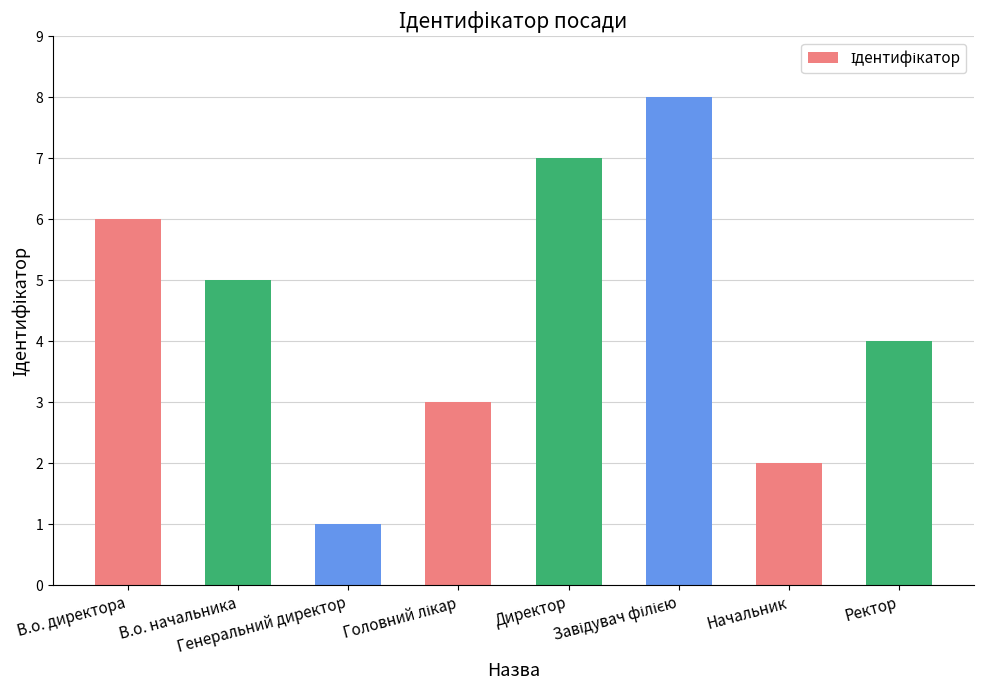

What is the sum of all values?

36